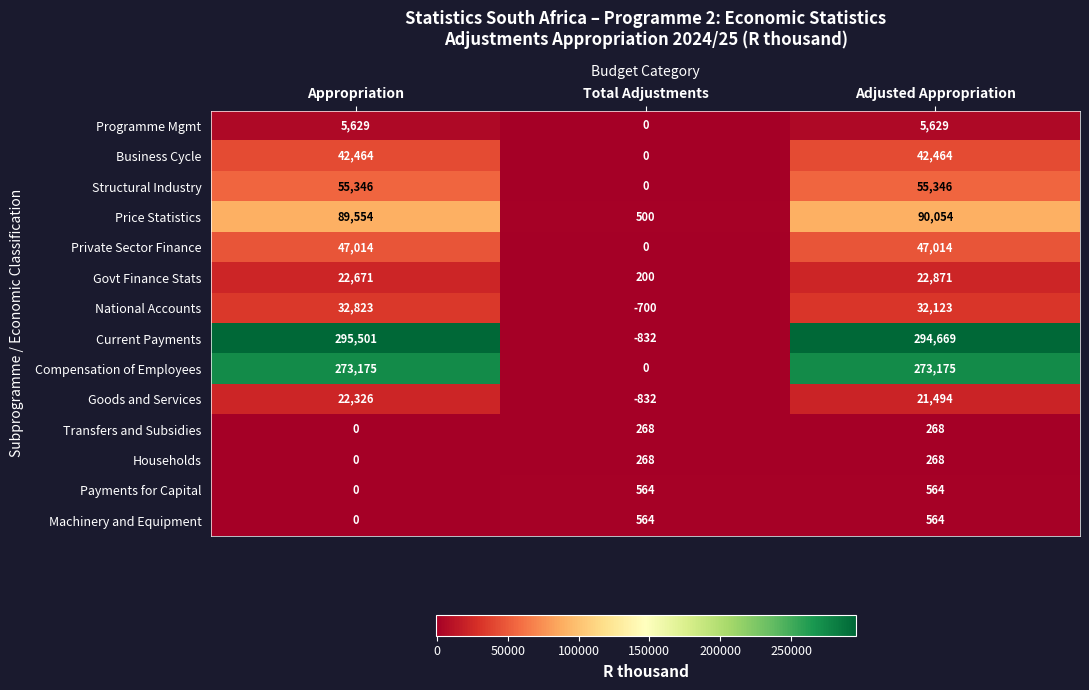

How many values in National Accounts are below zero?

1